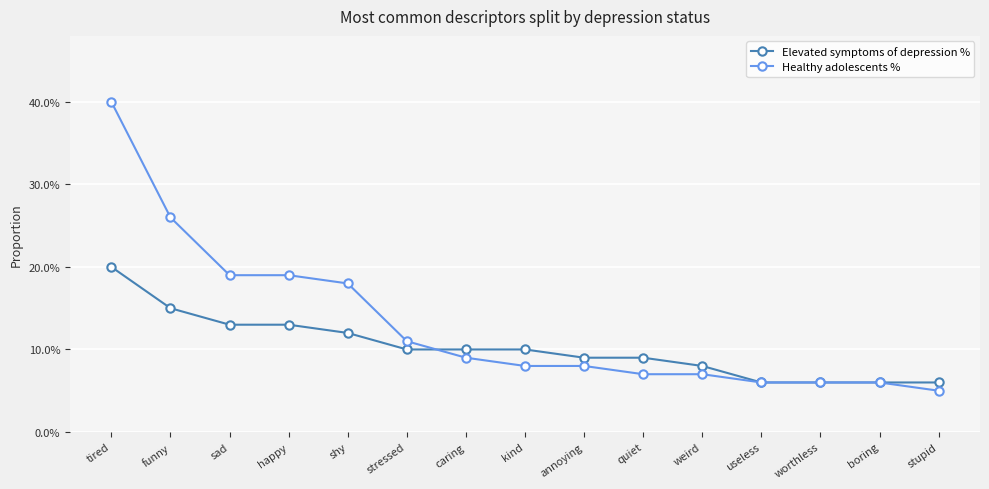

What is the highest value of the Elevated symptoms of depression % series?

0.2